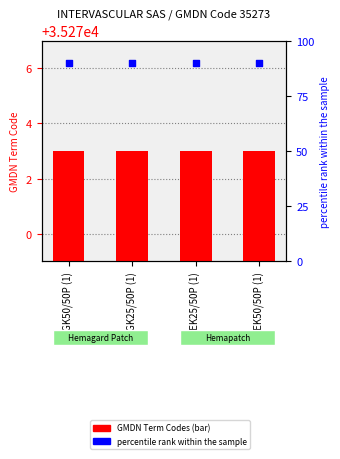

Which series has the largest total across all categories?

GMDN Term Codes